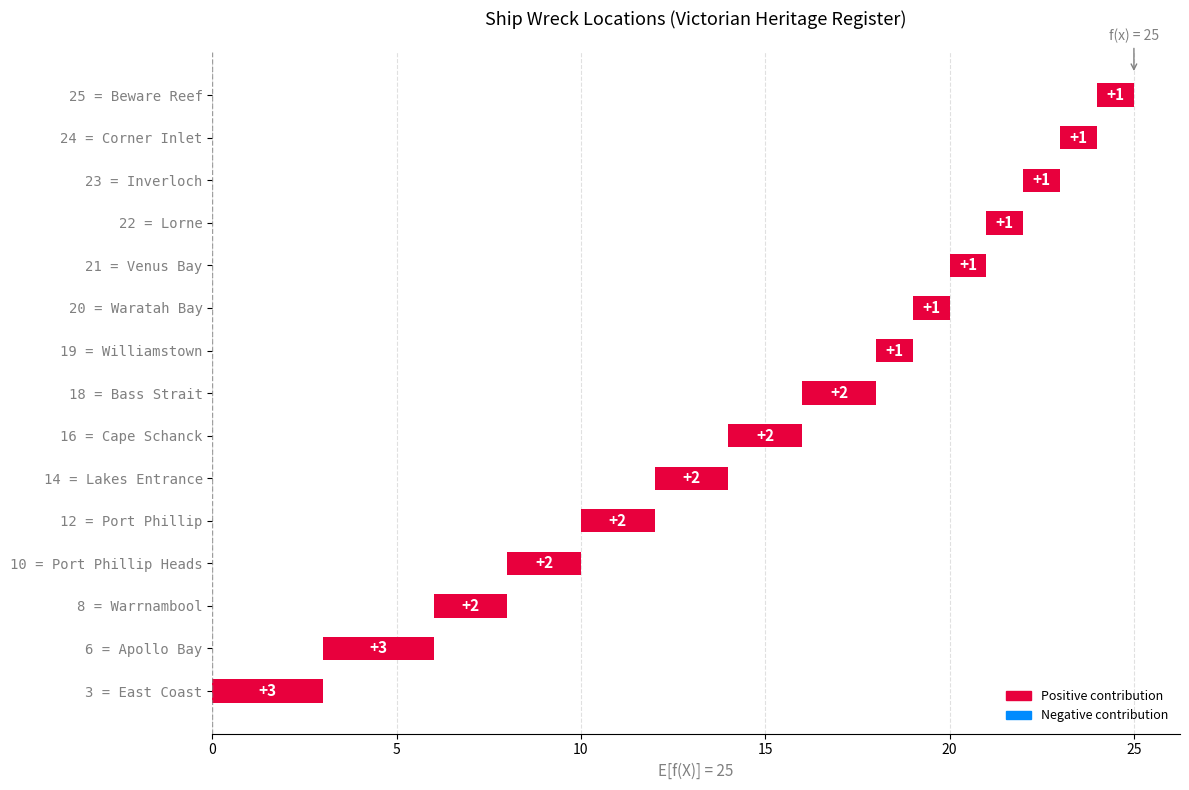

Reading right to left, what are all the values shown in this chart?

Lorne=1	Inverloch=1	Williamstown=1	Waratah Bay=1	Beware Reef=1	Corner Inlet=1	Venus Bay=1	Port Phillip Heads=2	Cape Schanck=2	Lakes Entrance=2	Port Phillip=2	Warrnambool=2	East Coast=3	Bass Strait=2	Apollo Bay=3